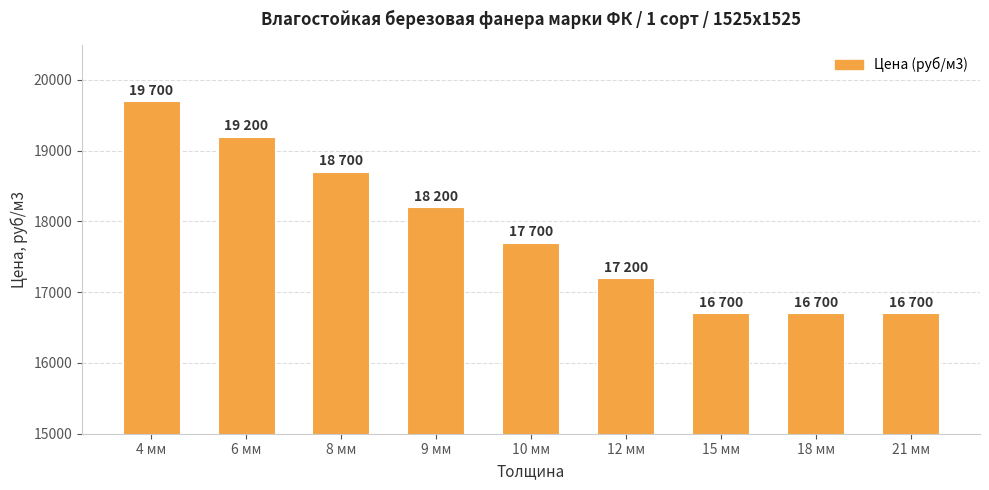

How many series are shown in this chart?

1